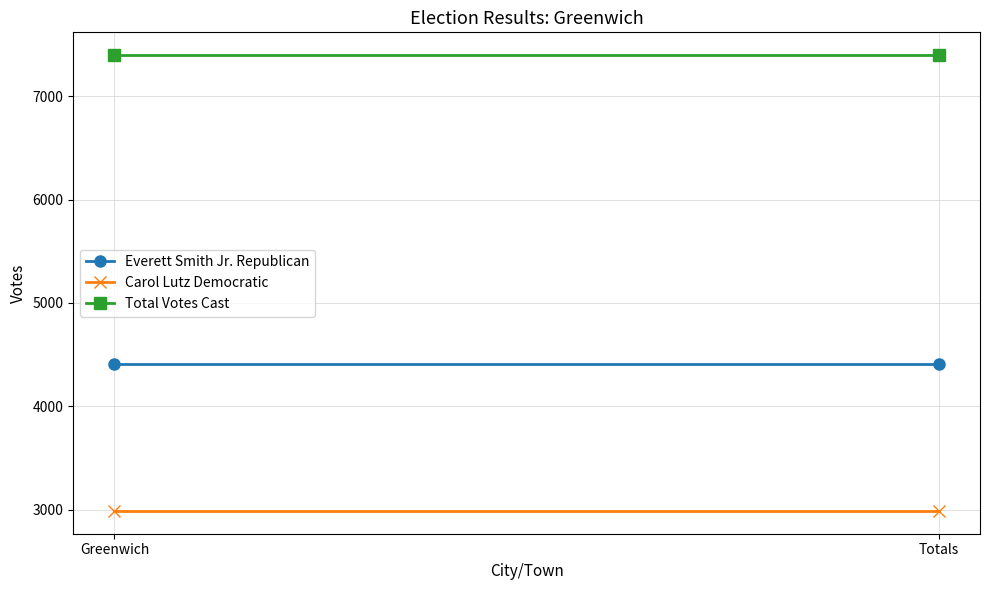

Which category has the highest value in the Everett Smith Jr. Republican series?

Greenwich